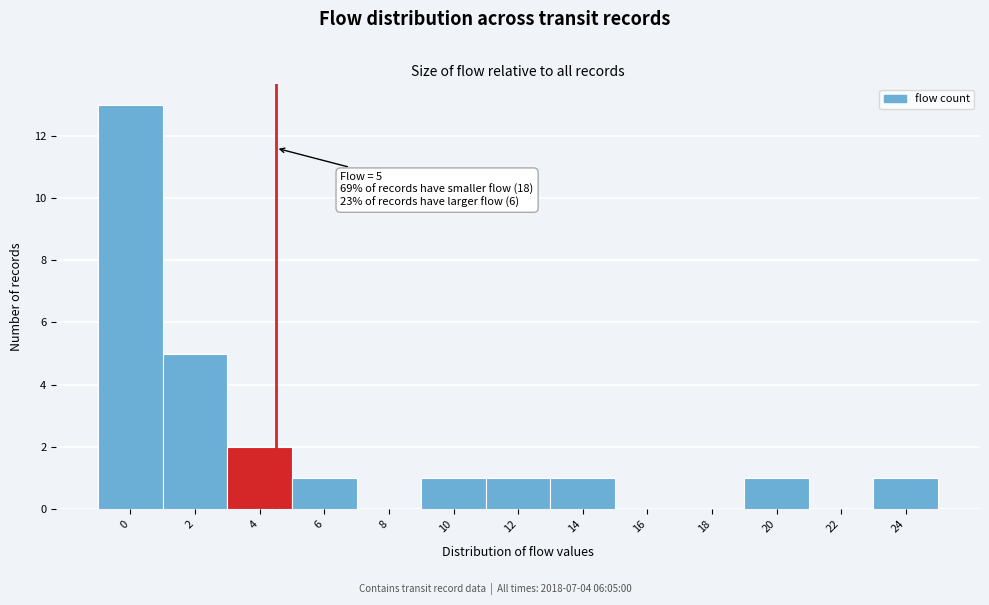

Reading left to right, list all the values displayed in this chart.

0=13	2=5	4=2	6=1	8=0	10=1	12=1	14=1	16=0	18=0	20=1	22=0	24=1